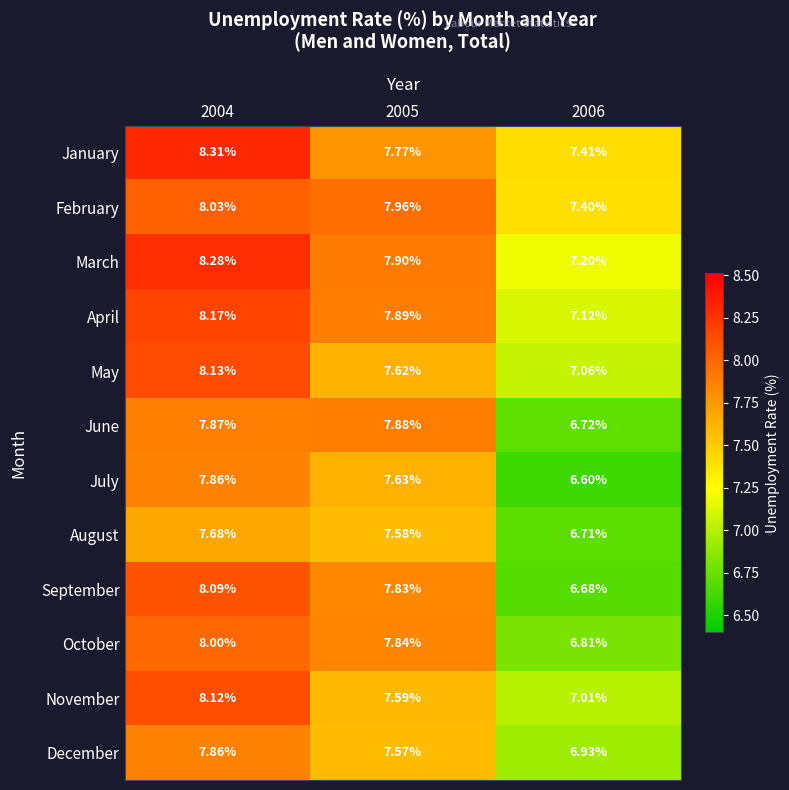

Which series has the largest total across all categories?

January